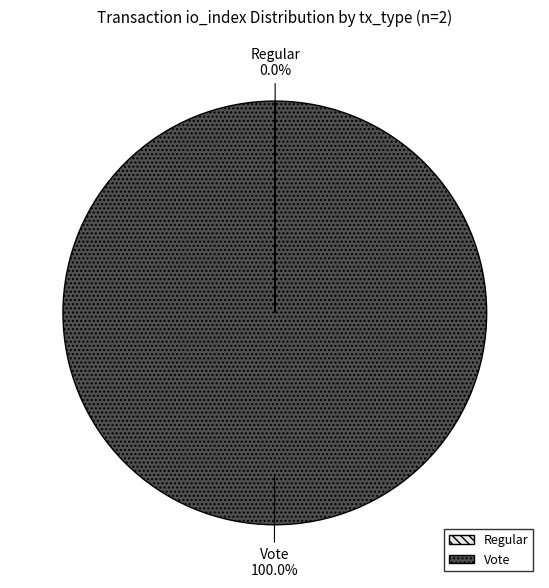

Is Vote the majority of the pie?

Yes